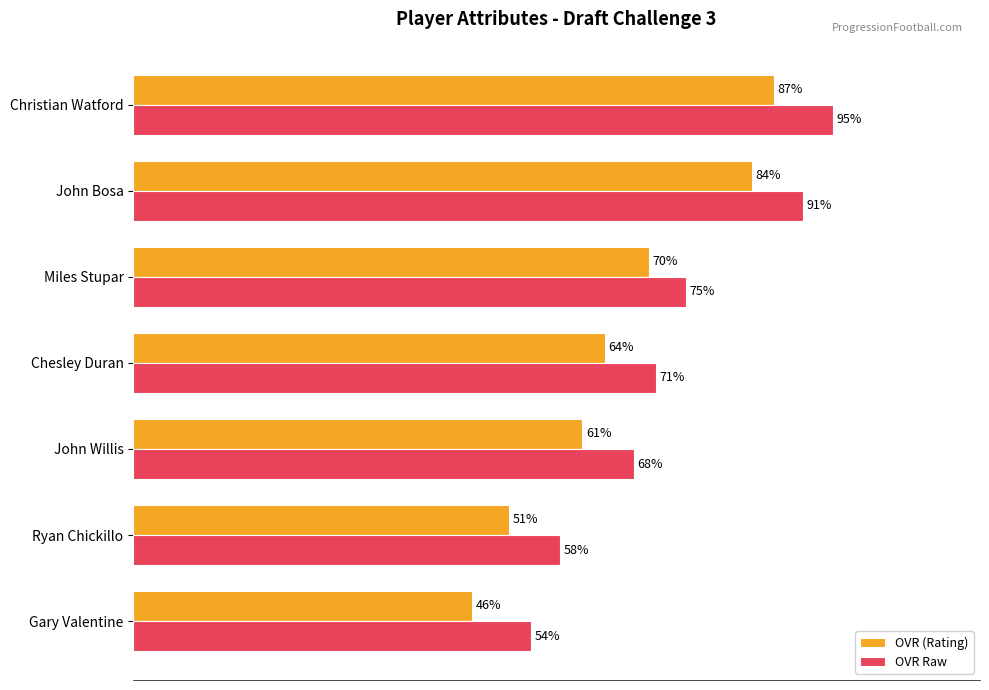

At which category does the chart reach its peak across all series?

Christian Watford